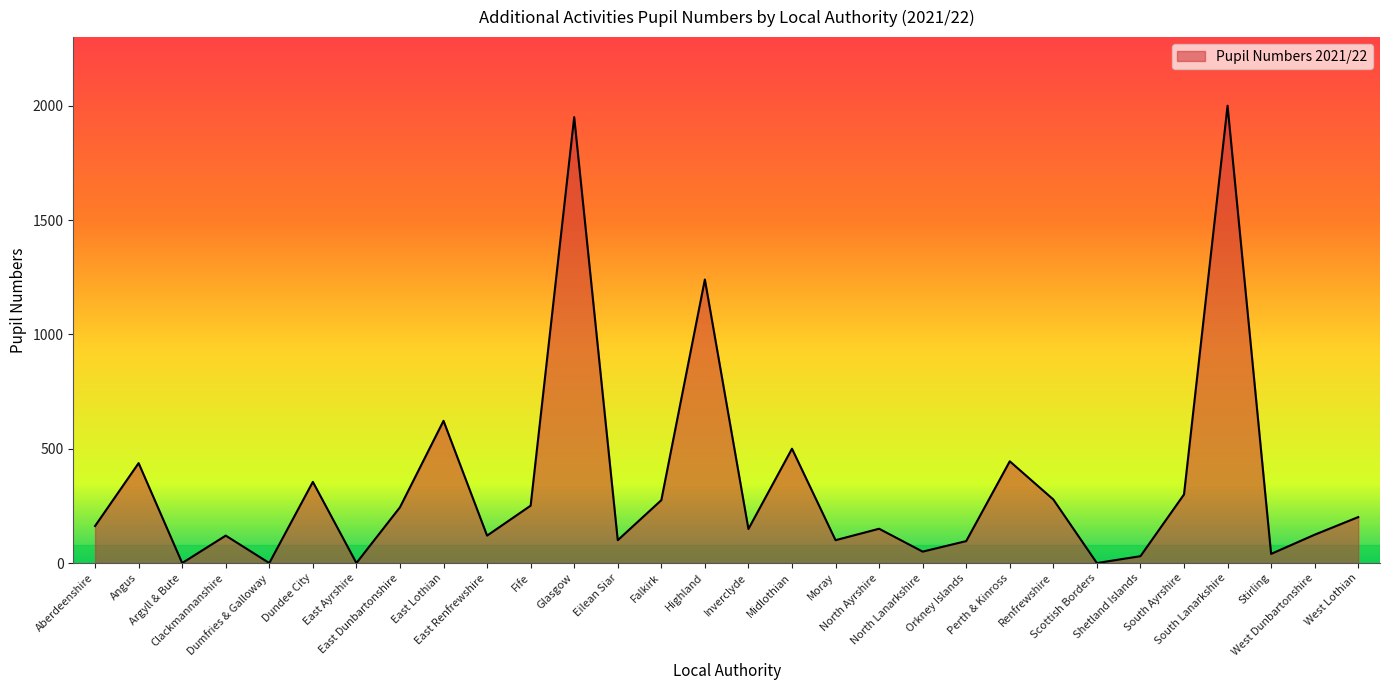

At which category does the data reach its first local valley?

Argyll & Bute